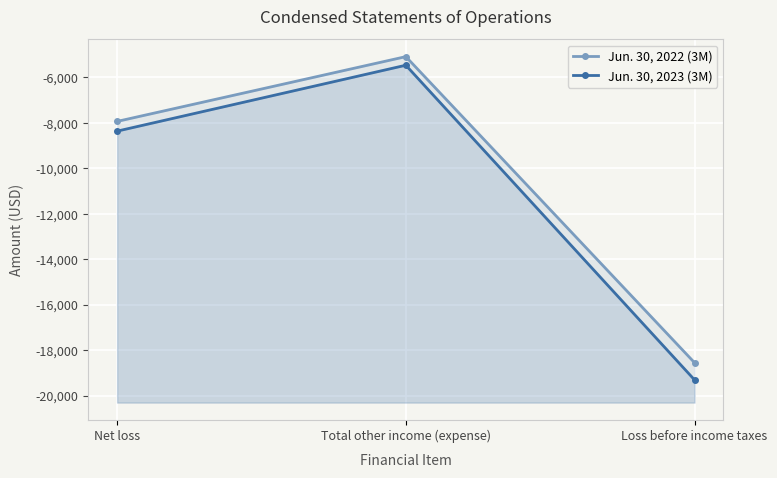

Rank the categories by Jun. 30, 2023 (3M) value from highest to lowest.

Total other income (expense), Net loss, Loss before income taxes